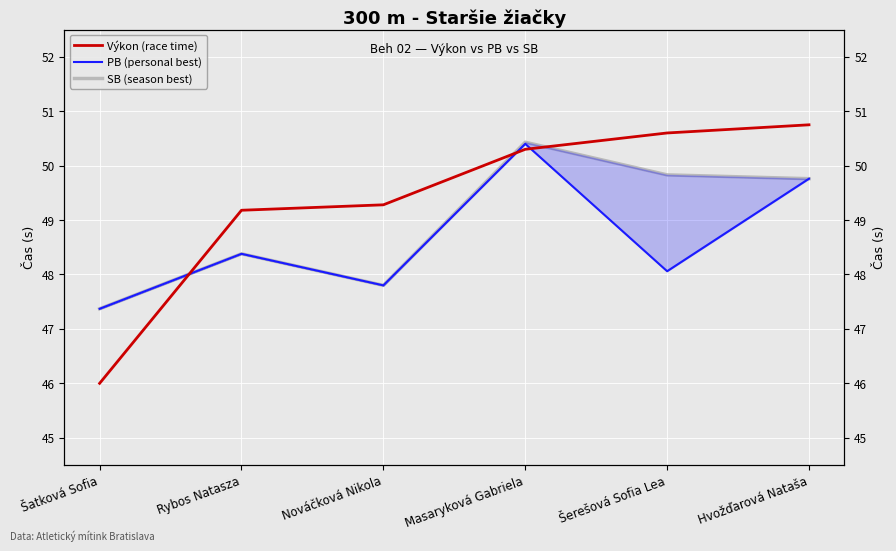

Rank the series at Nováčková Nikola from highest to lowest value.

Výkon (race time), PB (personal best), SB (season best)